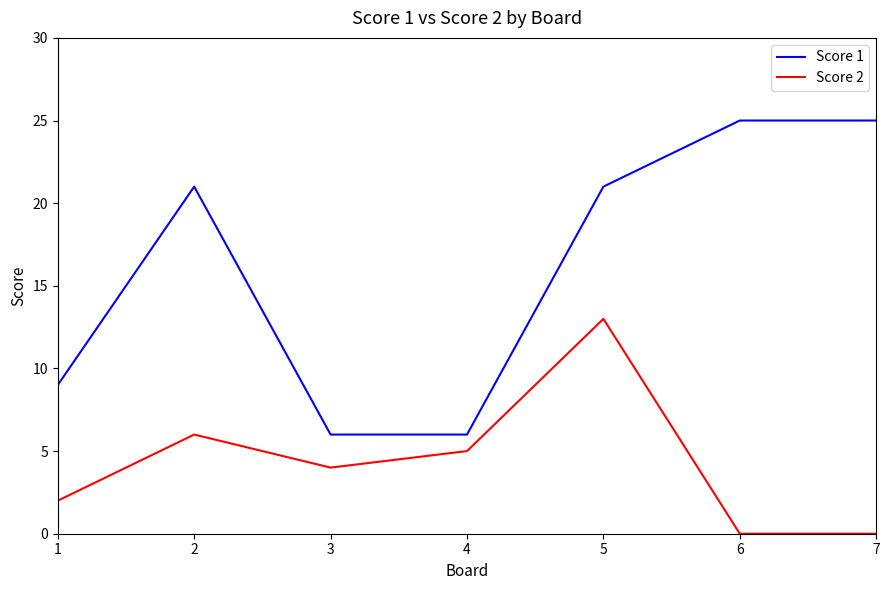

The Score 2 series shows 0 at 7. True or false?

True